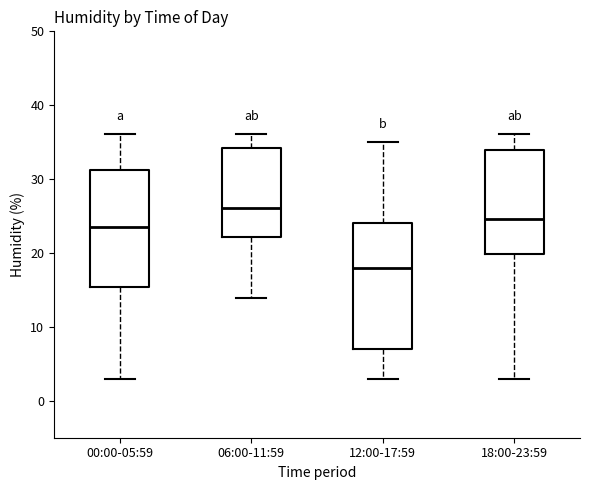

Reading left to right, transcribe this box plot: for each box, give where its median line is, the range the box spans, and where its two whiskers end, as read against the y-axis. The values are not printed on the chart, so give them approximately, as read against the axis.

00:00-05:59: median 24, box 15 to 31, whiskers 3 to 36
06:00-11:59: median 26, box 22 to 34, whiskers 14 to 36
12:00-17:59: median 18, box 7 to 24, whiskers 3 to 35
18:00-23:59: median 25, box 20 to 34, whiskers 3 to 36